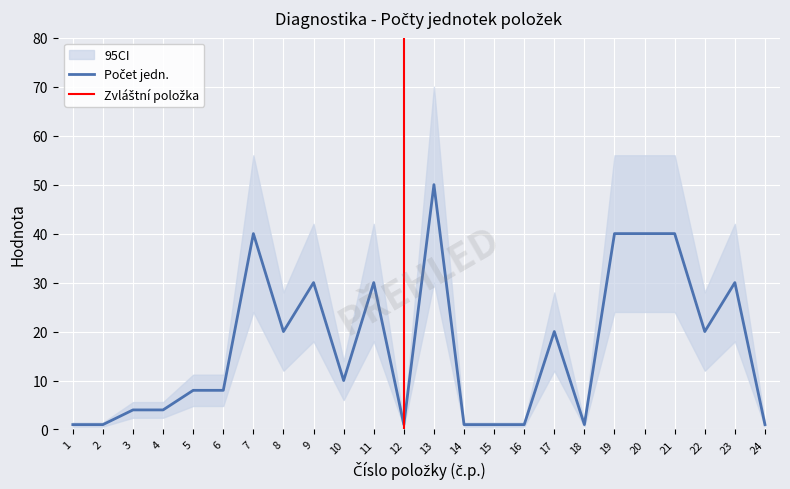

Which category has the highest value in the Počet jedn. series?

13